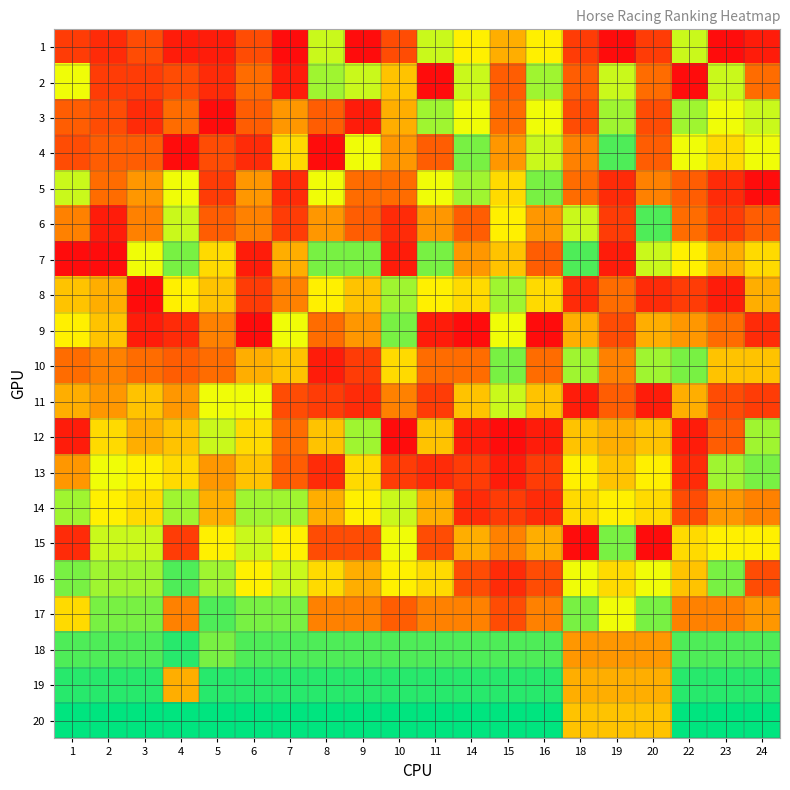

Reading right to left, list all the values displayed in this chart.

1: 24=2	23=1	22=15	20=4	19=1	18=4	16=13	15=10	14=13	11=15	10=5	9=1	8=15	7=1	6=5	5=2	4=2	3=5	2=3	1=4
2: 24=7	23=15	22=1	20=7	19=15	18=6	16=16	15=6	14=15	11=1	10=11	9=15	8=16	7=2	6=7	5=3	4=5	3=4	2=4	1=14
3: 24=15	23=14	22=16	20=5	19=16	18=5	16=14	15=7	14=14	11=16	10=10	9=2	8=6	7=9	6=6	5=1	4=7	3=3	2=5	1=6
4: 24=14	23=12	22=14	20=6	19=18	18=8	16=15	15=9	14=17	11=6	10=9	9=14	8=1	7=12	6=3	5=5	4=1	3=6	2=6	1=5
5: 24=1	23=3	22=6	20=8	19=3	18=7	16=17	15=12	14=16	11=14	10=7	9=7	8=14	7=3	6=9	5=4	4=14	3=9	2=7	1=15
6: 24=6	23=4	22=7	20=18	19=4	18=15	16=9	15=13	14=6	11=9	10=3	9=6	8=9	7=4	6=8	5=6	4=15	3=8	2=2	1=8
7: 24=12	23=10	22=13	20=15	19=2	18=18	16=6	15=11	14=9	11=17	10=2	9=17	8=17	7=10	6=2	5=12	4=17	3=14	2=1	1=1
8: 24=10	23=2	22=4	20=3	19=7	18=3	16=12	15=16	14=12	11=13	10=16	9=11	8=13	7=8	6=4	5=11	4=13	3=1	2=10	1=11
9: 24=3	23=7	22=9	20=10	19=5	18=10	16=1	15=14	14=1	11=2	10=17	9=9	8=7	7=14	6=1	5=8	4=3	3=2	2=11	1=13
10: 24=11	23=11	22=17	20=16	19=8	18=16	16=7	15=17	14=7	11=7	10=12	9=4	8=2	7=11	6=10	5=7	4=6	3=7	2=8	1=7
11: 24=4	23=5	22=10	20=2	19=6	18=2	16=11	15=15	14=11	11=4	10=8	9=3	8=4	7=5	6=14	5=14	4=9	3=11	2=9	1=10
12: 24=16	23=6	22=2	20=11	19=10	18=11	16=2	15=1	14=2	11=11	10=1	9=16	8=11	7=7	6=12	5=15	4=11	3=10	2=12	1=2
13: 24=17	23=16	22=3	20=13	19=11	18=13	16=4	15=2	14=4	11=3	10=4	9=12	8=3	7=6	6=11	5=9	4=12	3=13	2=14	1=9
14: 24=8	23=9	22=5	20=12	19=13	18=12	16=3	15=4	14=3	11=10	10=15	9=13	8=10	7=16	6=16	5=10	4=16	3=12	2=13	1=16
15: 24=13	23=13	22=12	20=1	19=17	18=1	16=10	15=8	14=10	11=5	10=14	9=5	8=5	7=13	6=15	5=13	4=4	3=15	2=15	1=3
16: 24=5	23=17	22=11	20=14	19=12	18=14	16=5	15=3	14=5	11=12	10=13	9=10	8=12	7=15	6=13	5=16	4=18	3=16	2=16	1=17
17: 24=9	23=8	22=8	20=17	19=14	18=17	16=8	15=5	14=8	11=8	10=6	9=8	8=8	7=17	6=17	5=18	4=8	3=17	2=17	1=12
18: 24=18	23=18	22=18	20=9	19=9	18=9	16=18	15=18	14=18	11=18	10=18	9=18	8=18	7=18	6=18	5=17	4=19	3=18	2=18	1=18
19: 24=19	23=19	22=19	20=10	19=10	18=10	16=19	15=19	14=19	11=19	10=19	9=19	8=19	7=19	6=19	5=19	4=10	3=19	2=19	1=19
20: 24=20	23=20	22=20	20=11	19=11	18=11	16=20	15=20	14=20	11=20	10=20	9=20	8=20	7=20	6=20	5=20	4=20	3=20	2=20	1=20